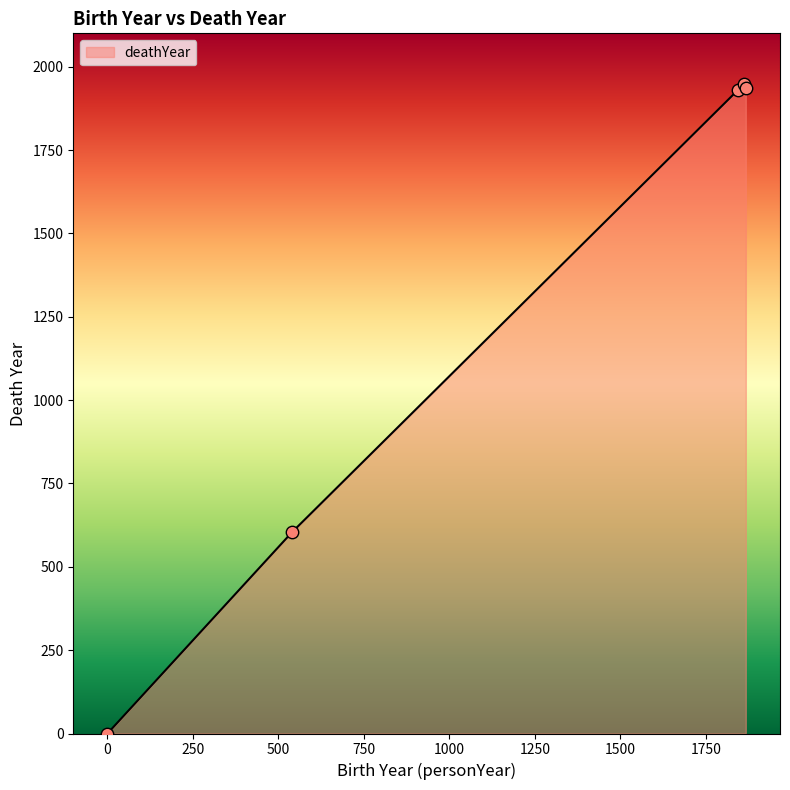

What is the difference between the second highest and minimum values?

1936